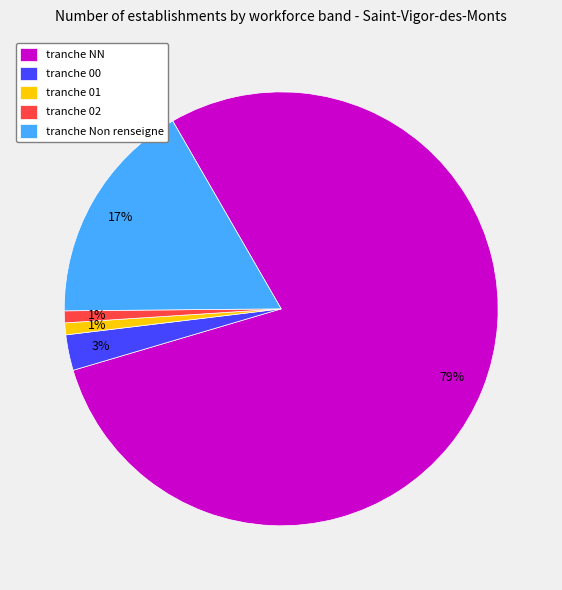

Do tranche 02 and tranche 00 together represent more than half of the pie?

No